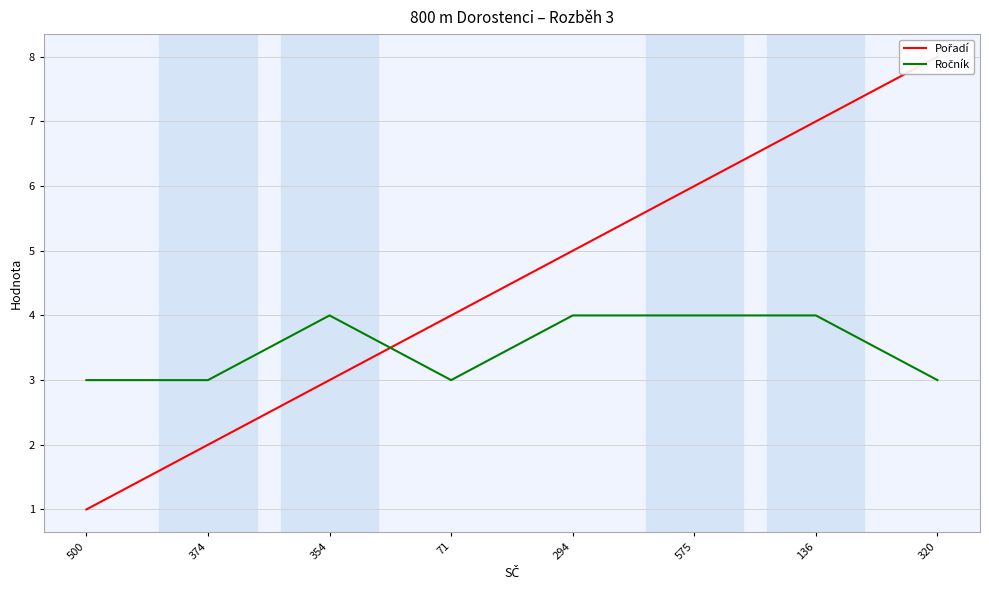

Where does the Pořadí series first go above 5?

575